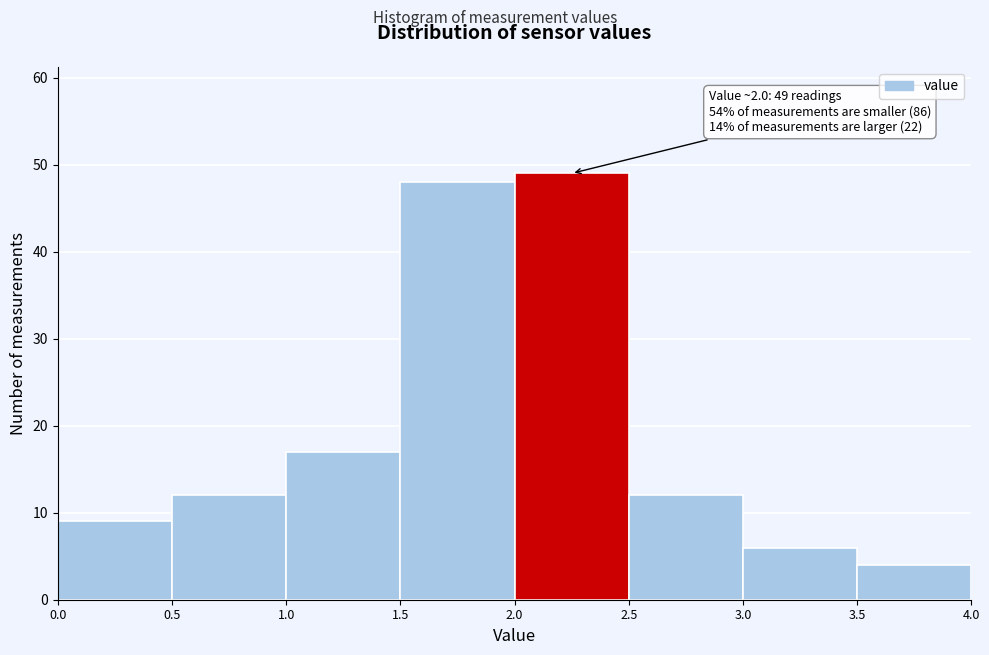

Over which range of the x-axis is the bar tallest?

2.0 to 2.5